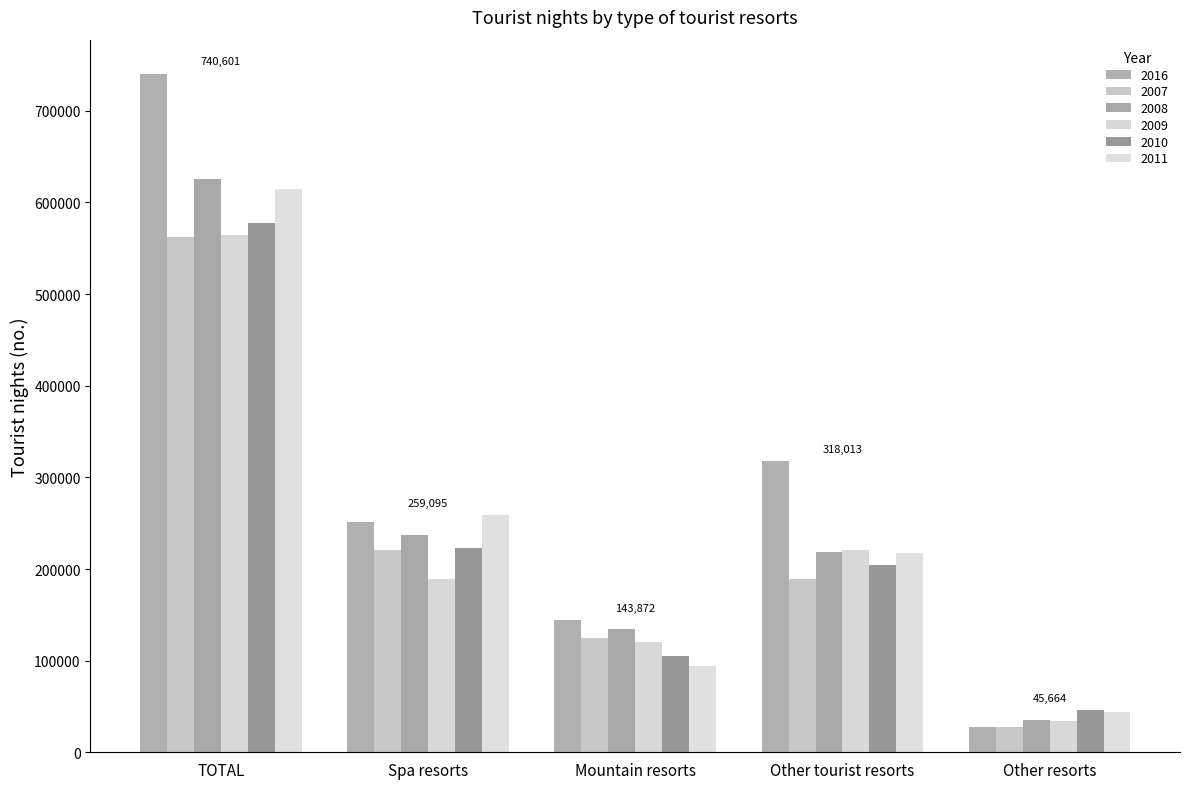

Rank the series at TOTAL from highest to lowest value.

2016, 2008, 2011, 2010, 2009, 2007